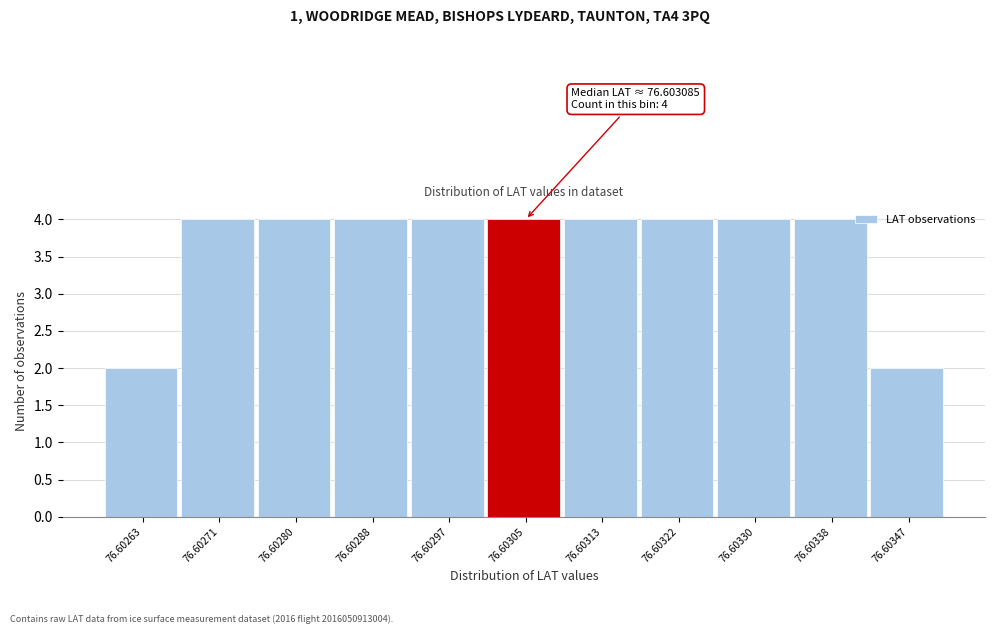

Reading left to right, extract all data points from this chart.

2	4	4	4	4	4	4	4	4	4	2